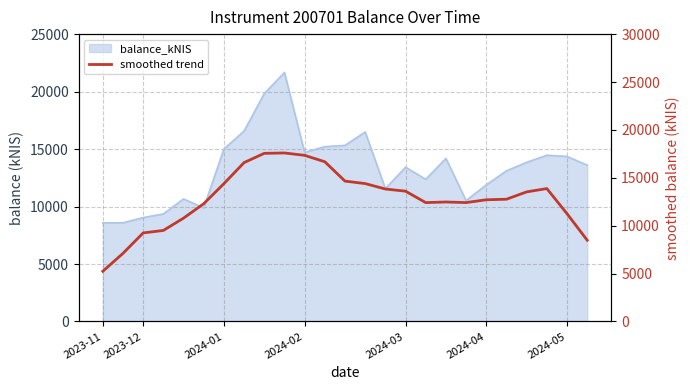

The chart shows a value of 14085.4 at 2023-12. True or false?

False